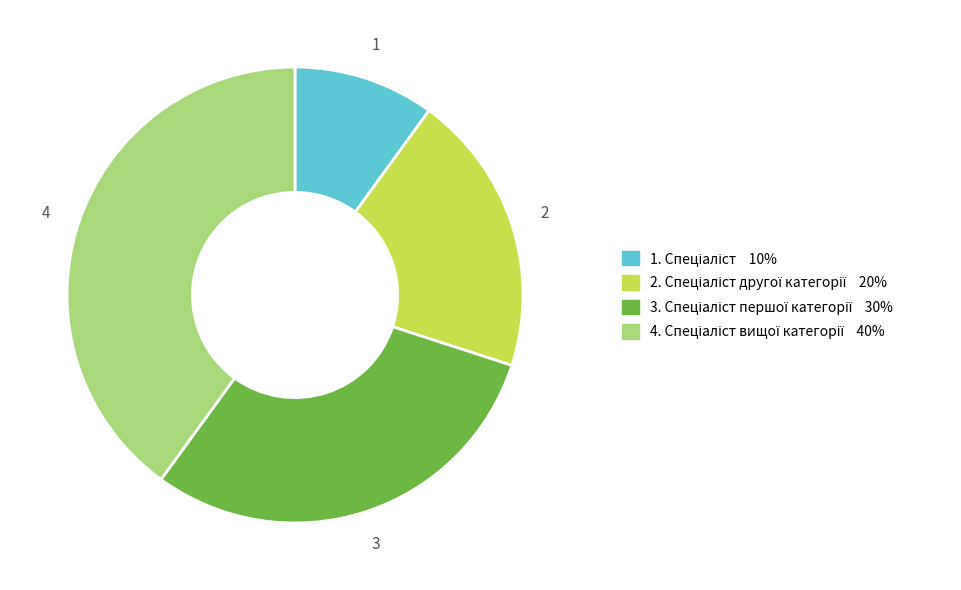

Is there a majority slice in this chart?

No